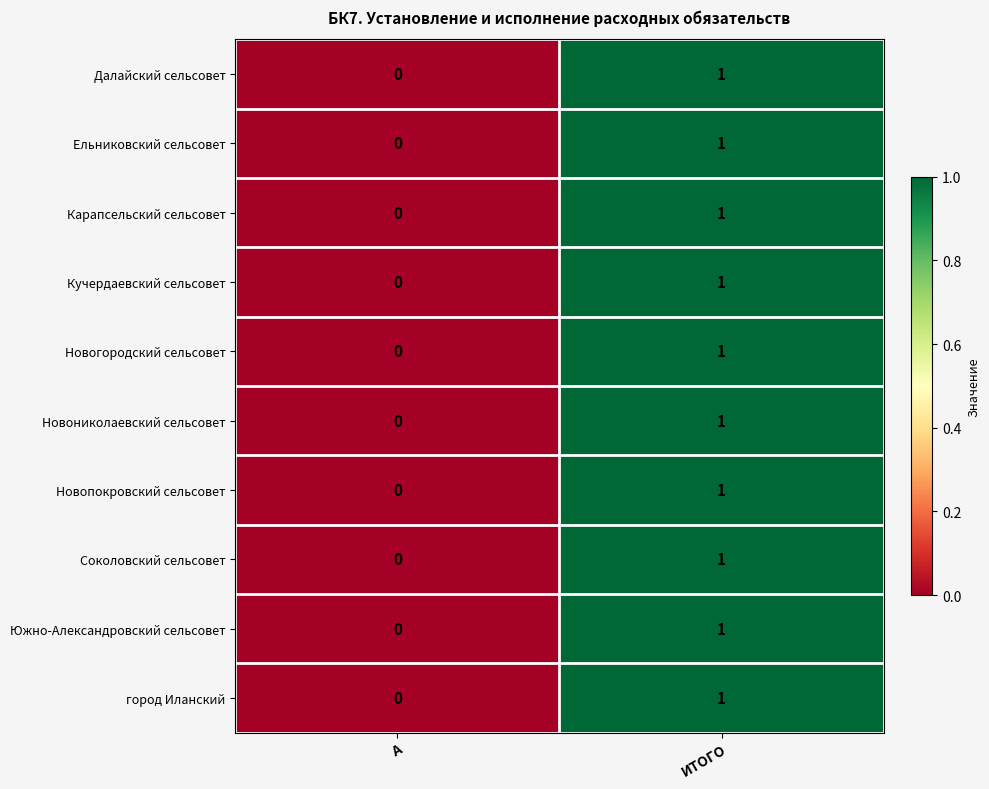

Reading left to right, list all the values displayed in this chart.

Далайский сельсовет: А=0	ИТОГО=1
Ельниковский сельсовет: А=0	ИТОГО=1
Карапсельский сельсовет: А=0	ИТОГО=1
Кучердаевский сельсовет: А=0	ИТОГО=1
Новогородский сельсовет: А=0	ИТОГО=1
Новониколаевский сельсовет: А=0	ИТОГО=1
Новопокровский сельсовет: А=0	ИТОГО=1
Соколовский сельсовет: А=0	ИТОГО=1
Южно-Александровский сельсовет: А=0	ИТОГО=1
город Иланский: А=0	ИТОГО=1